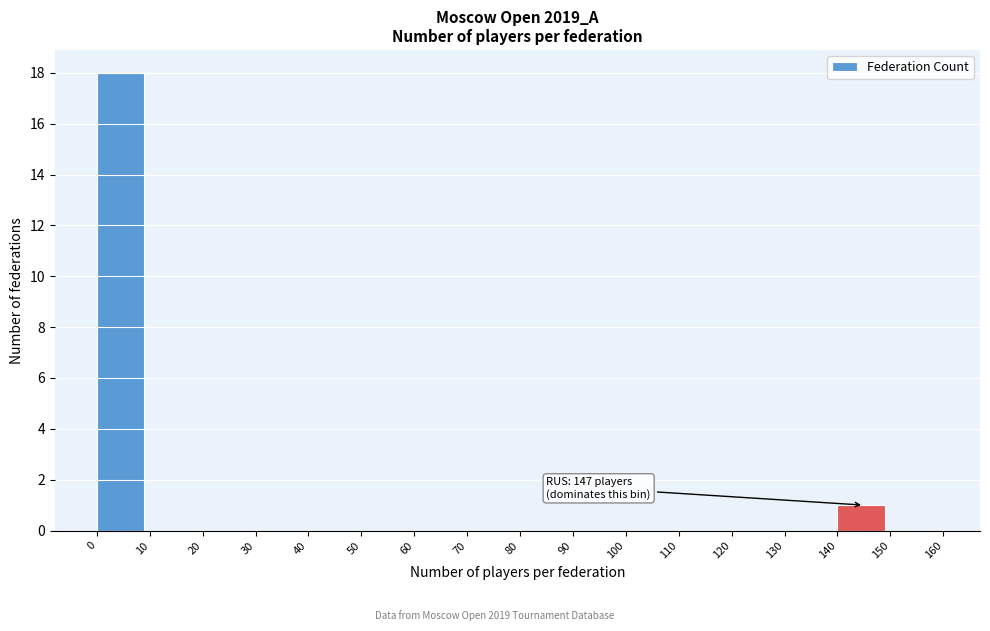

Over which range of the x-axis is the bar tallest?

0 to 10